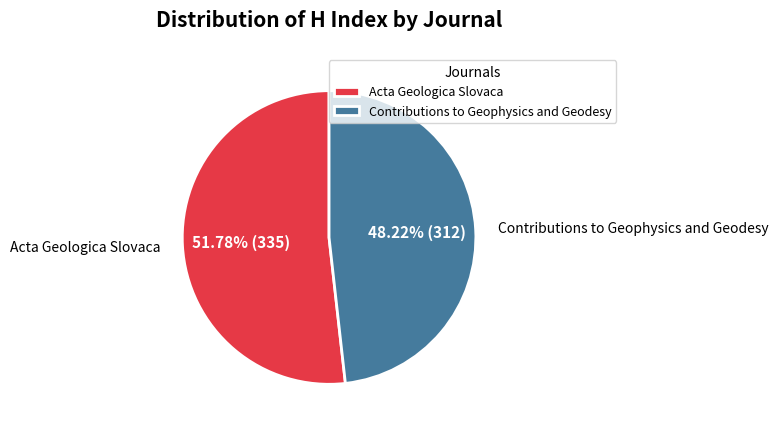

How much of the chart is everything except Acta Geologica Slovaca?

48.2%